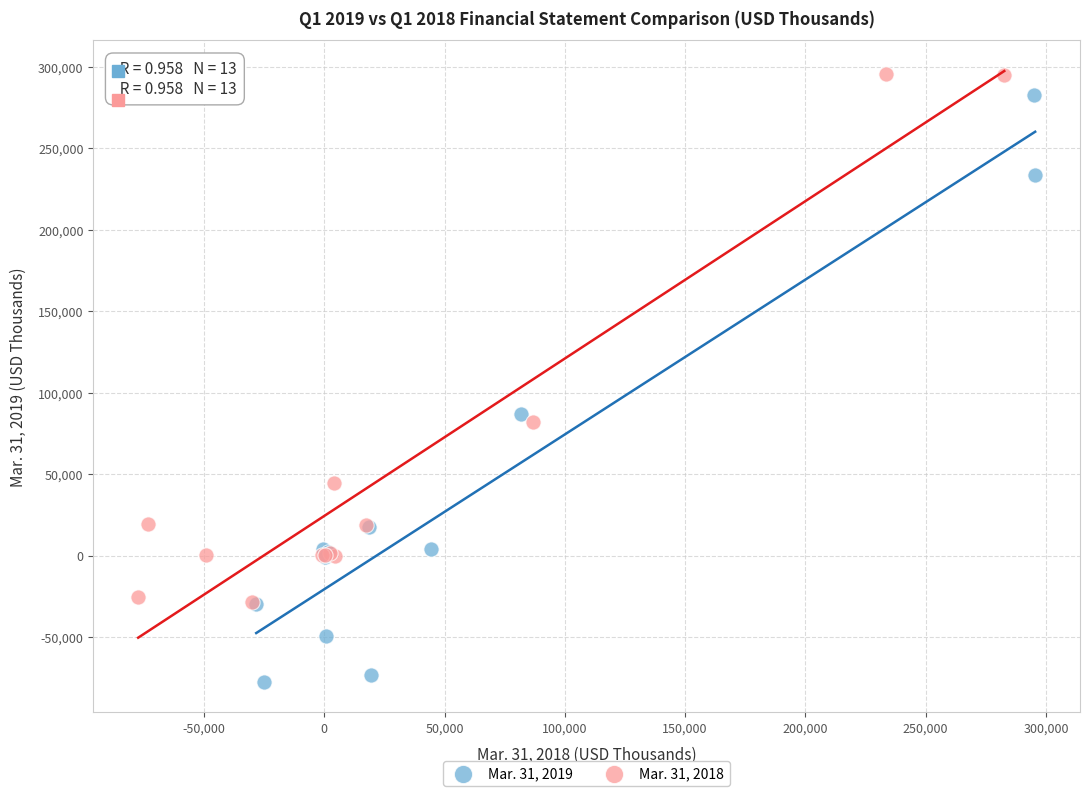

Which series contains the lowest Y value?

Mar. 31, 2019